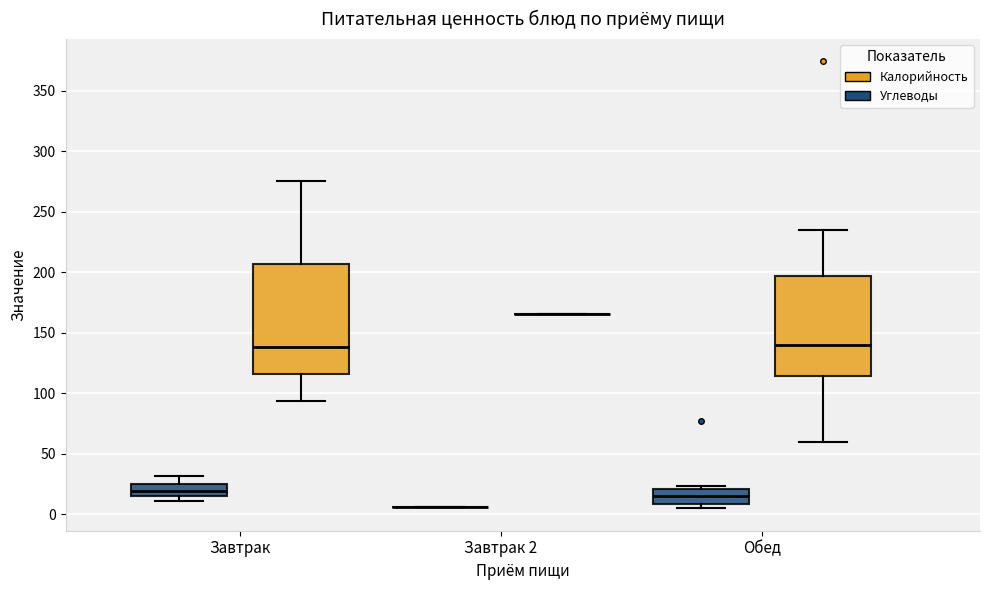

Comparing the boxes themselves (not the whiskers), which one is the tallest?

Завтрак (Калорийность)